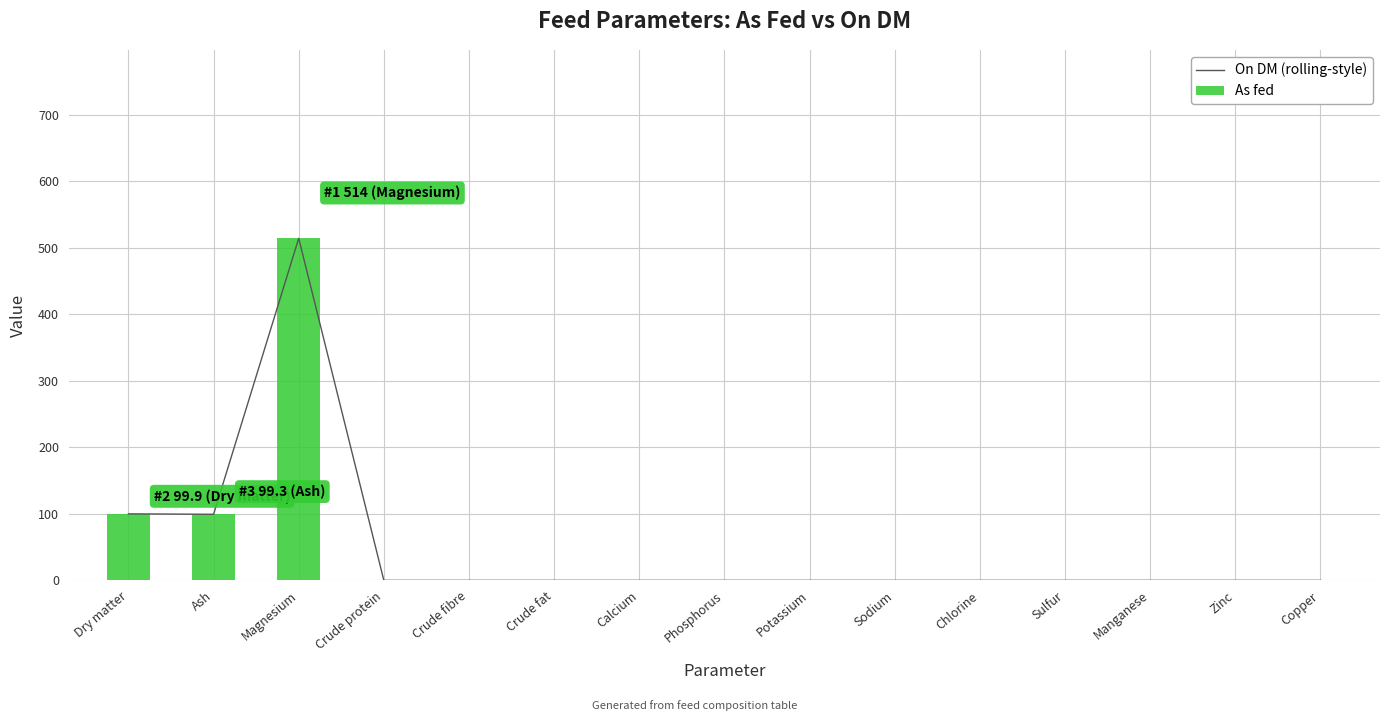

Is it true that As fed equals -160.1 at Crude fat?

False